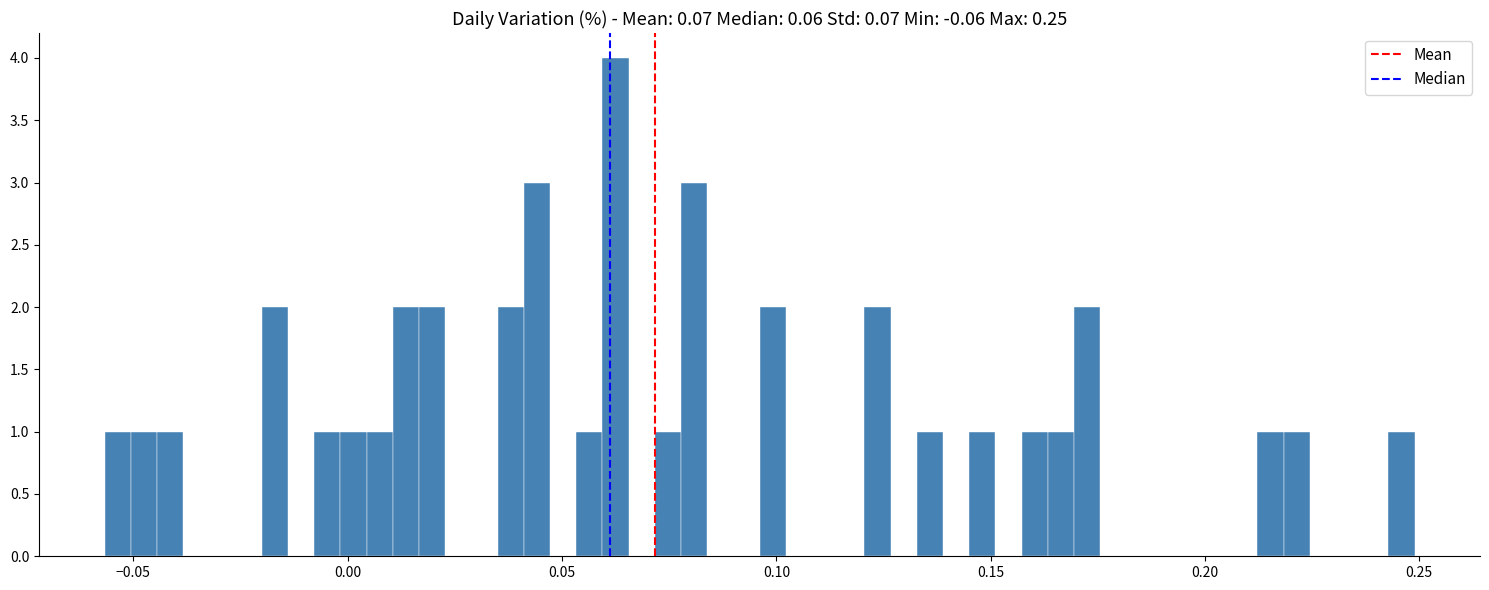

Read against the x-axis, roughly where is the centre of the tallest bar?

0.060